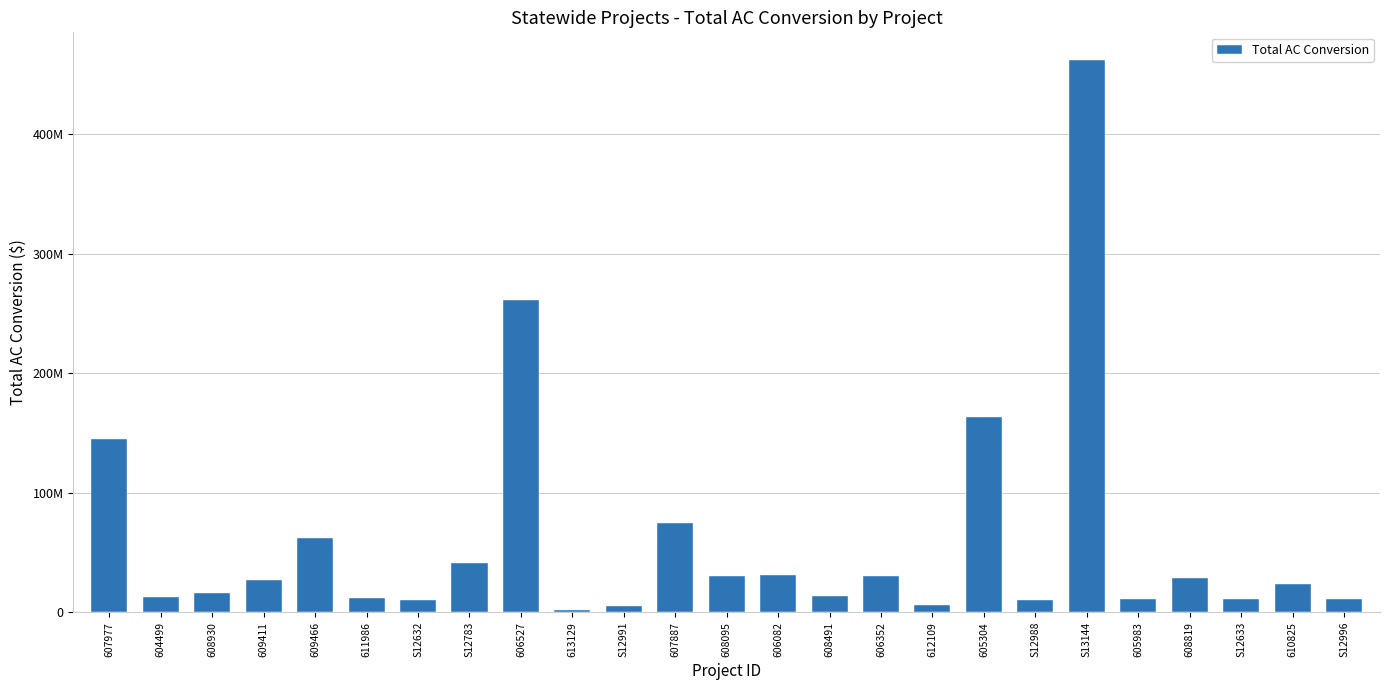

Are the bars horizontal?

No